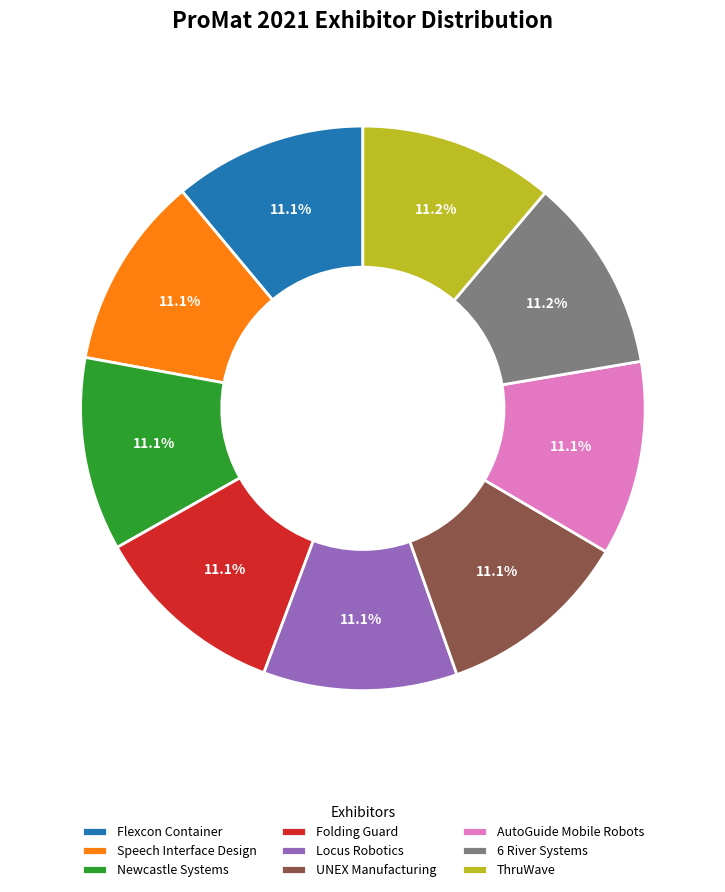

Count the number of slices in the pie.

9